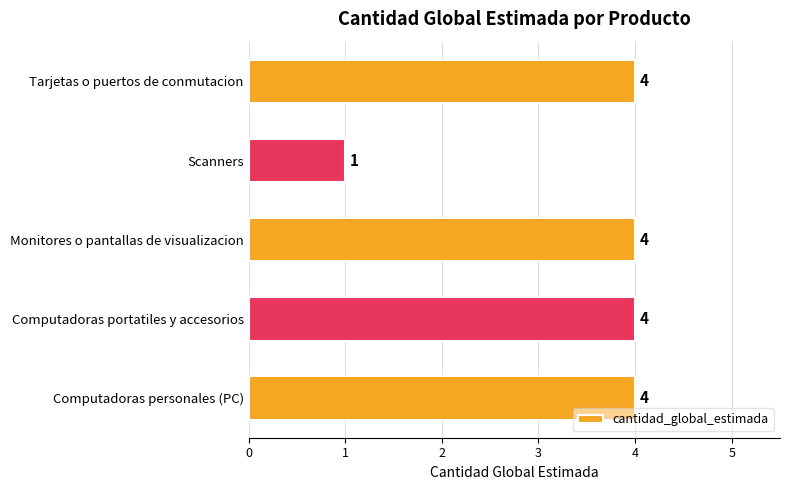

What is the ratio of the value at Monitores o pantallas de visualizacion to the value at Tarjetas o puertos de conmutacion?

1.0